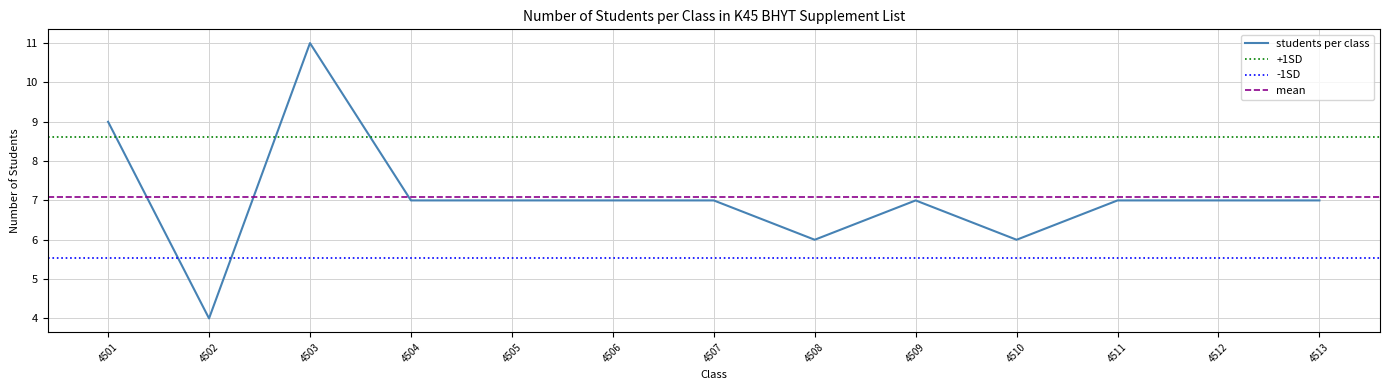

Where does the data first go above 7?

4501